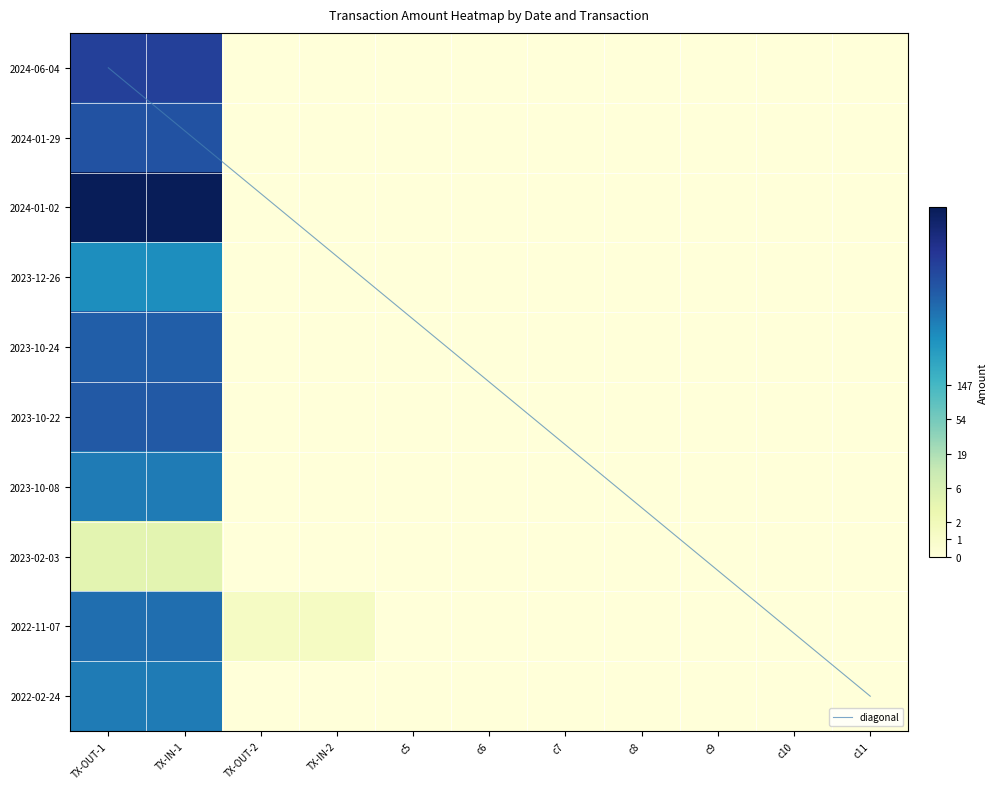

Is it true that 2022-11-07 equals 0.0 at c10?

True